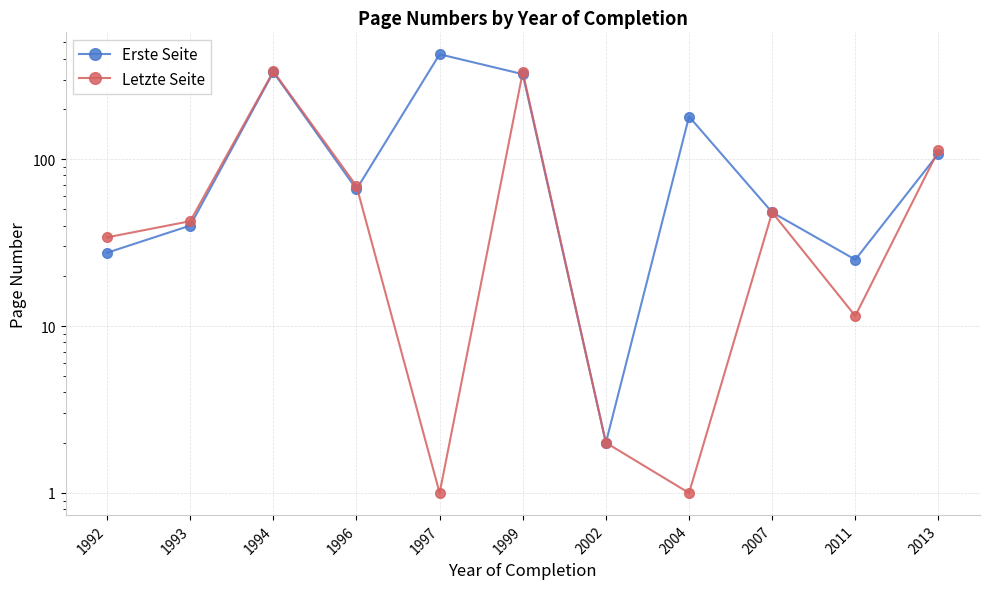

True or false: Erste Seite has more than 1 points higher than both neighbors.

True